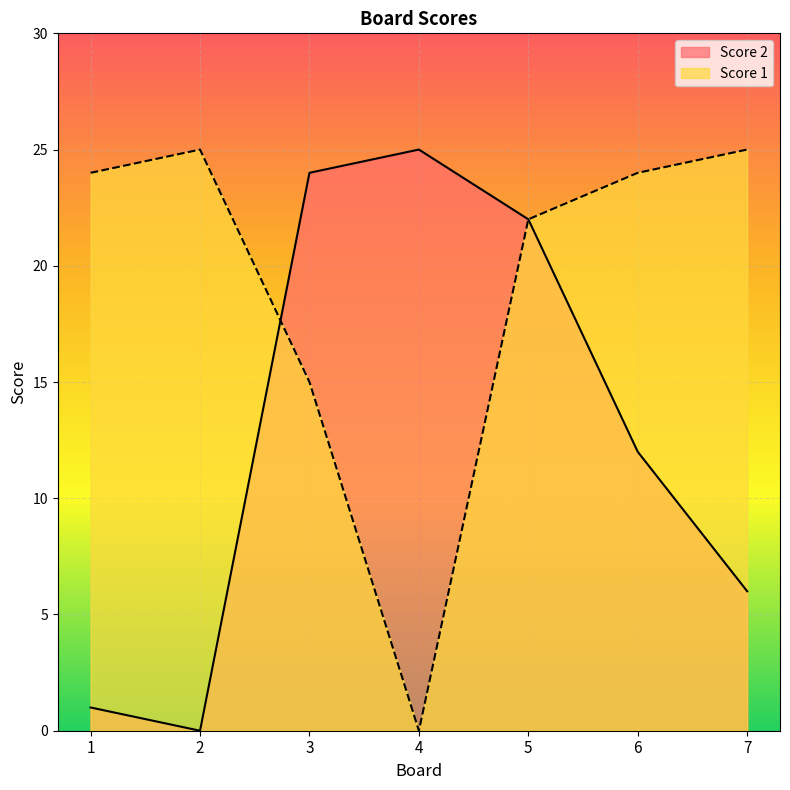

True or false: Score 1 has a value of 4 at 3.

False